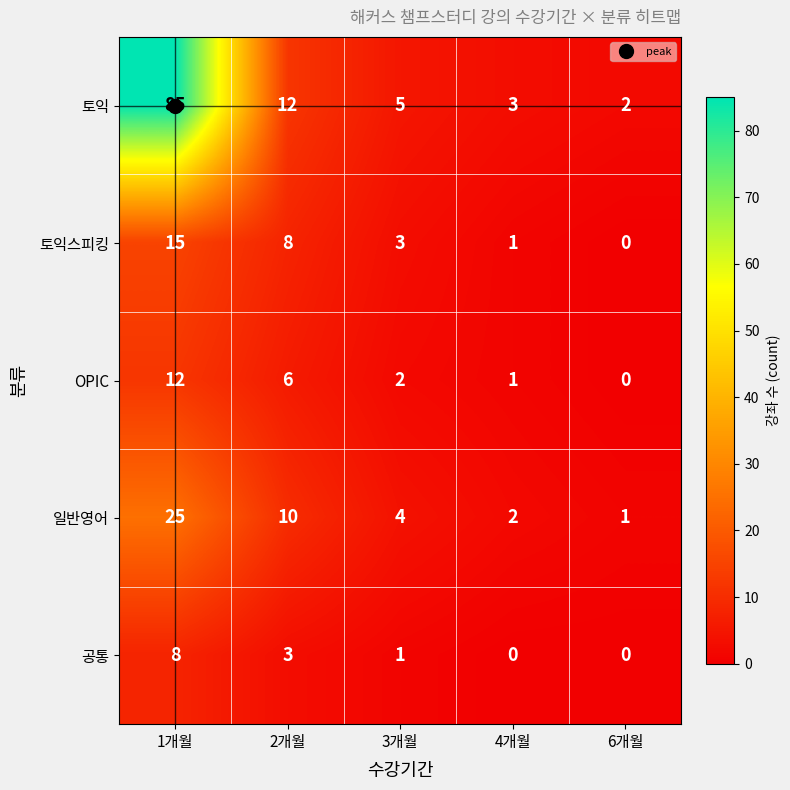

What is the maximum value for 일반영어?

25